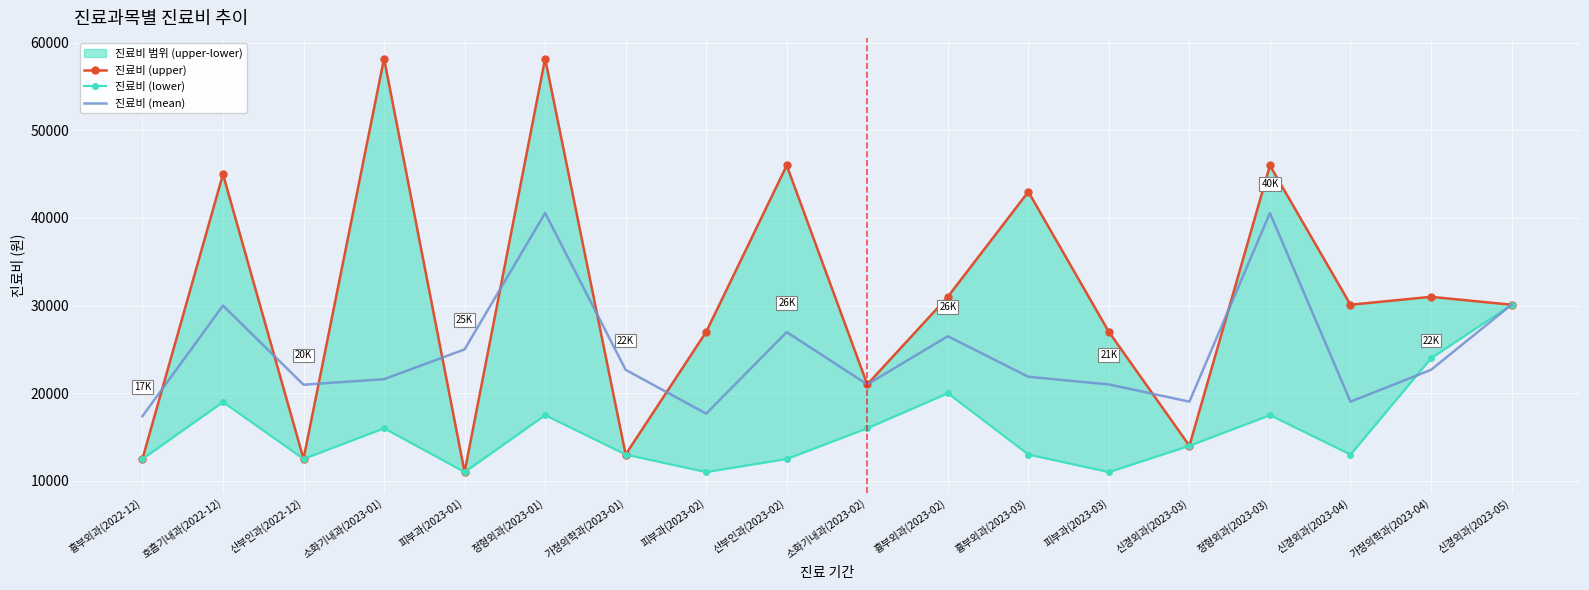

Is this an area chart (filled region under the line)?

No